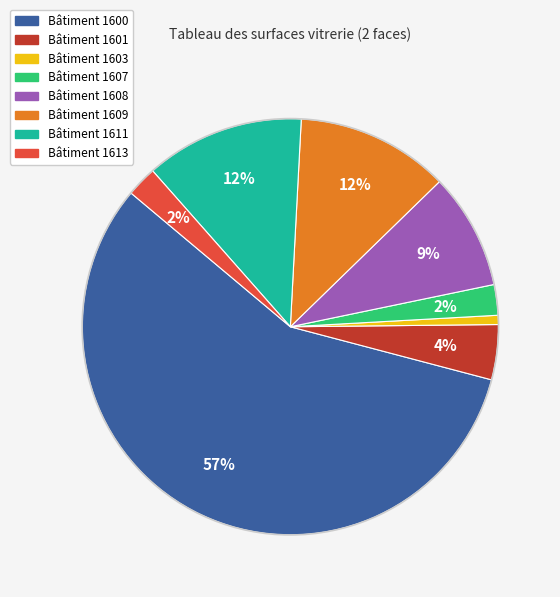

Is it true that Bâtiment 1601 is 4% of the pie?

True